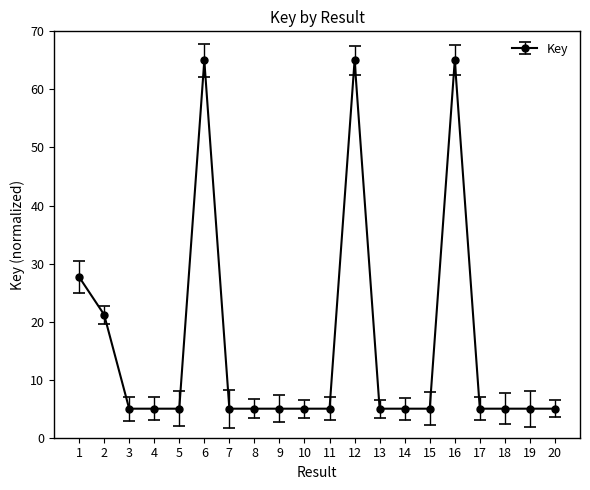

What is the difference between the maximum and second lowest values?

60.0